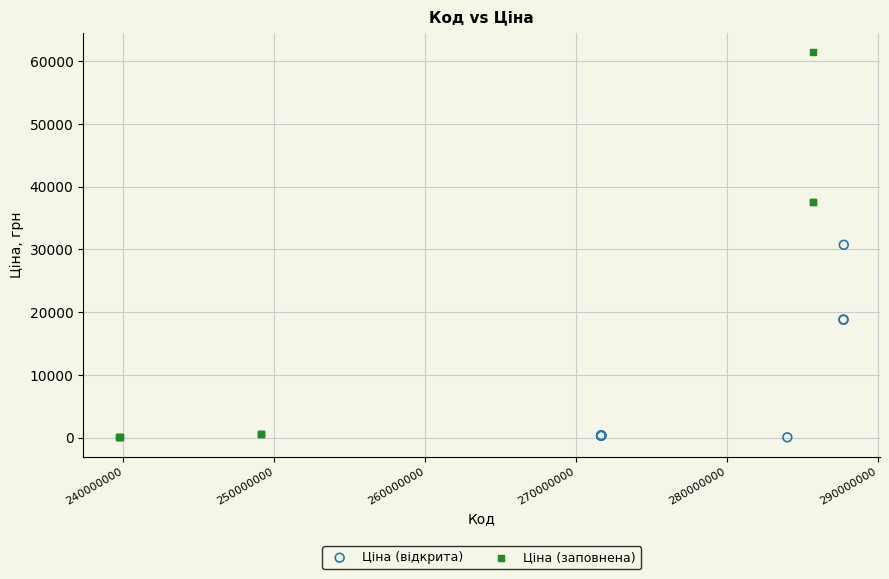

Which series has the widest spread of Y values?

Ціна (заповнена)